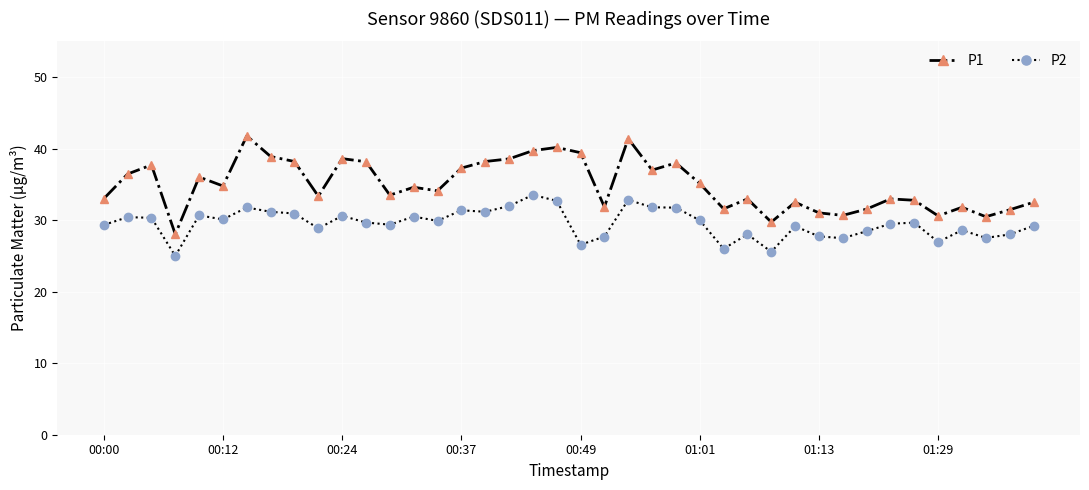

What is the minimum value shown in the chart?

25.0